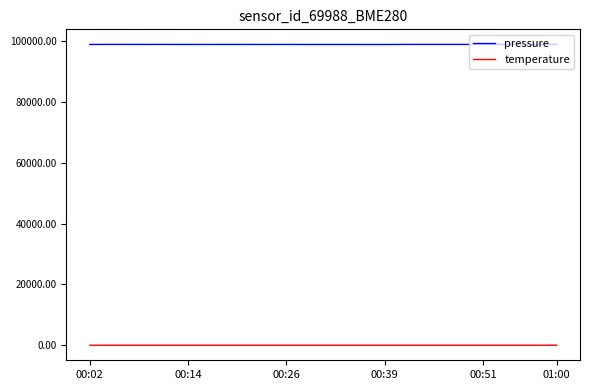

Rank the series by their maximum value, from lowest to highest.

temperature, pressure